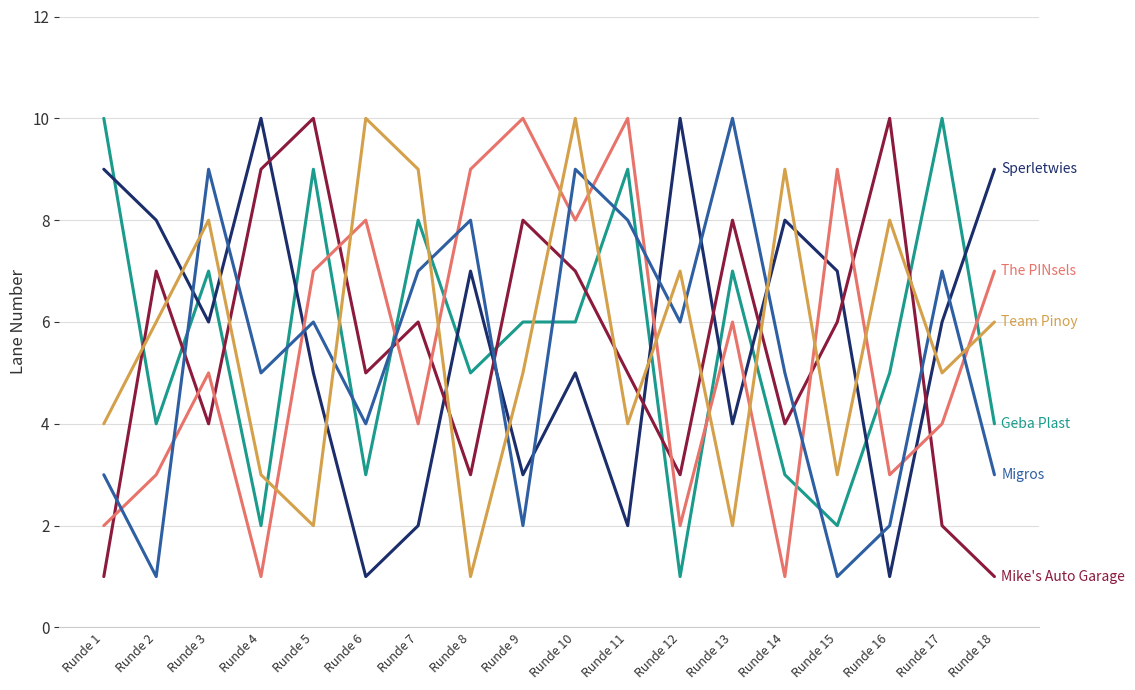

What is the difference between the highest and lowest values at Runde 11?

8